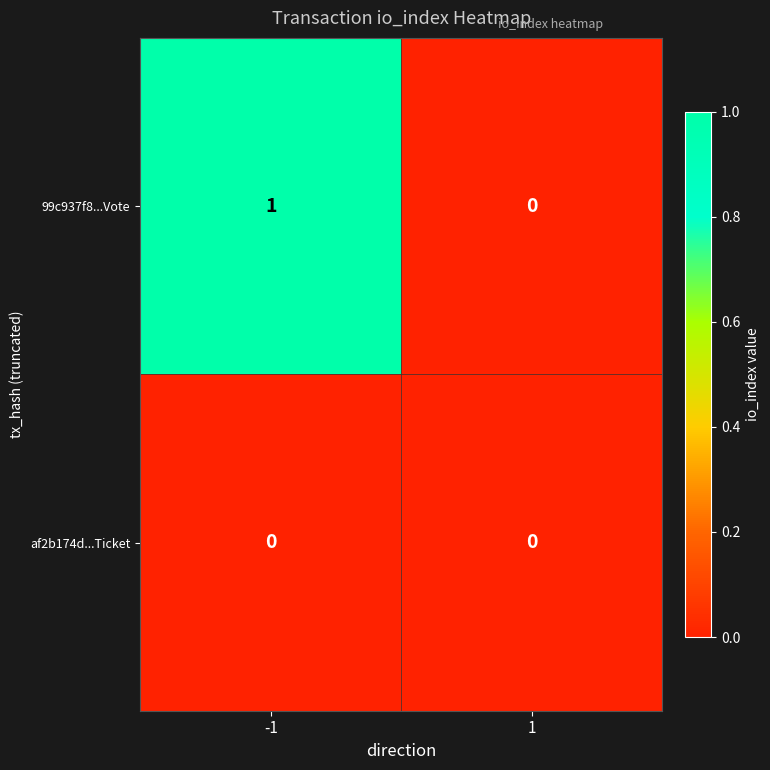

How many categories are shown in the chart?

2